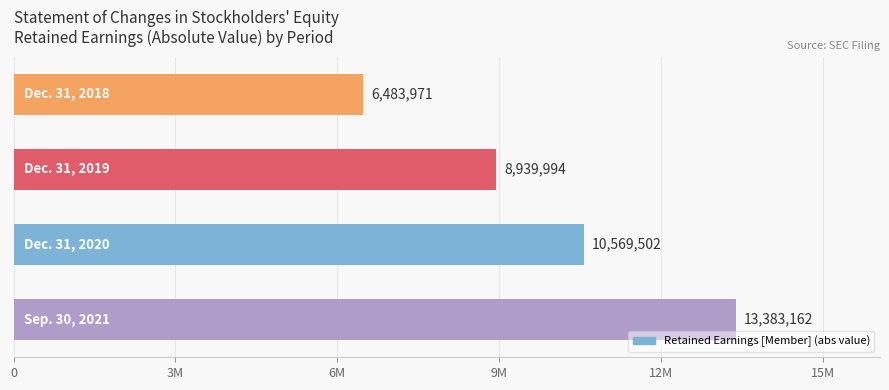

What is the difference between the maximum and minimum values?

6899191